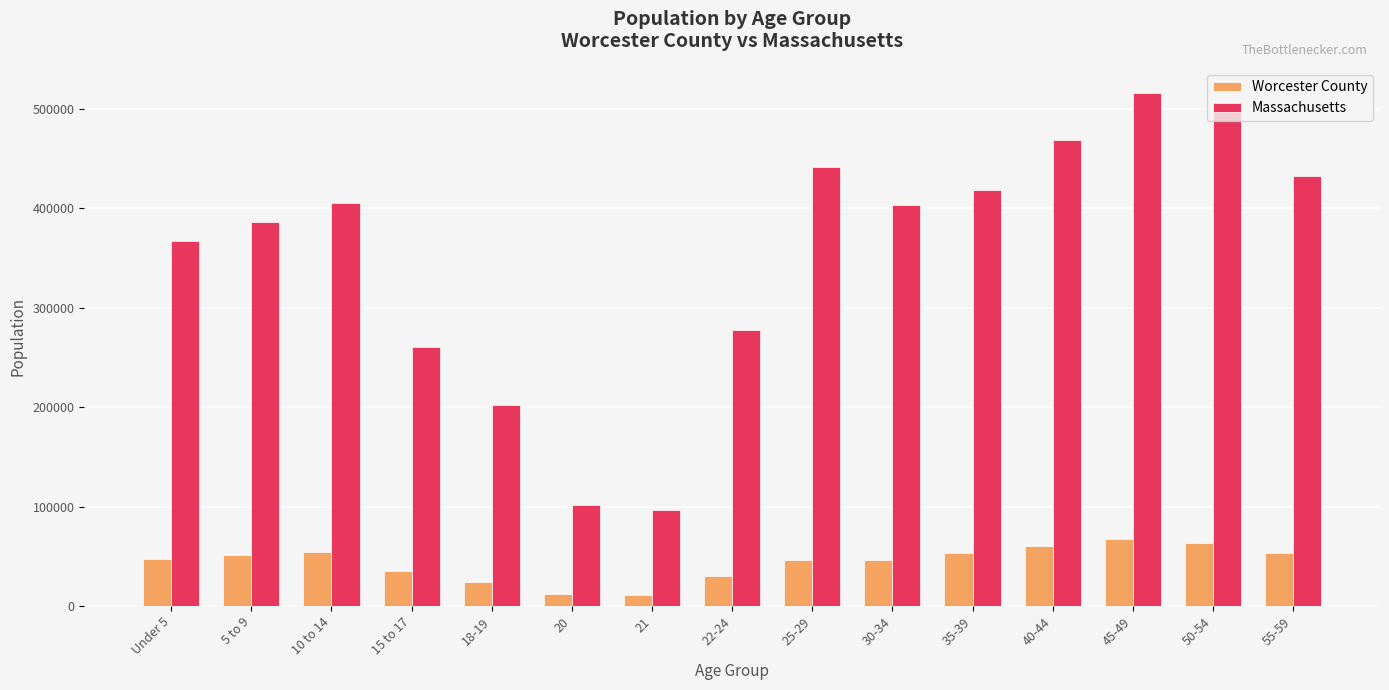

What is the difference between the maximum and second lowest values in the Worcester County series?

55265